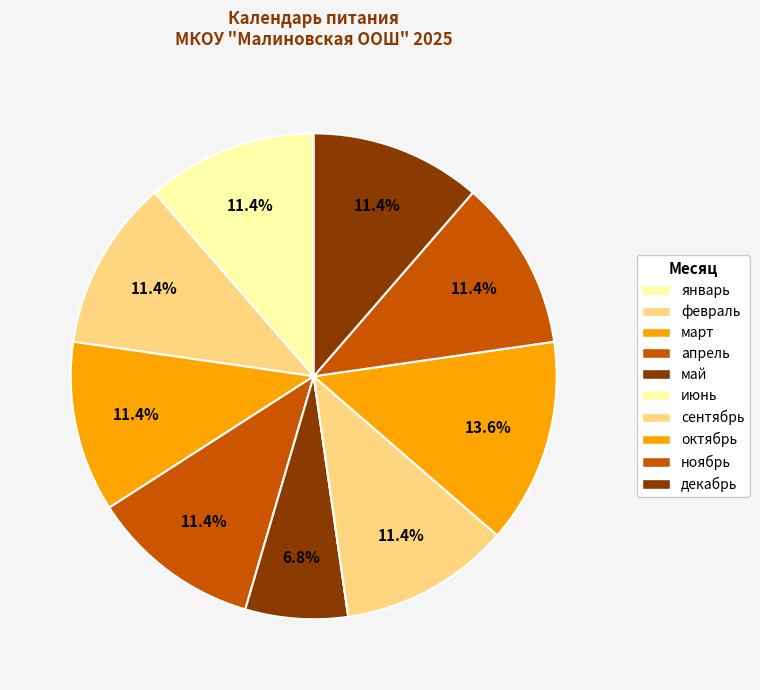

Rank the categories by value from lowest to highest.

июнь, май, январь, февраль, март, апрель, сентябрь, ноябрь, декабрь, октябрь